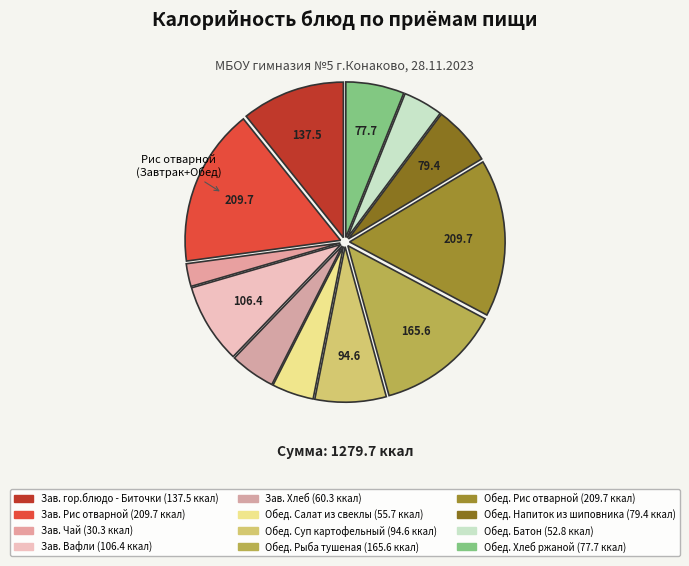

Which category has the biggest portion of the pie?

Завтрак (Рис отварной)